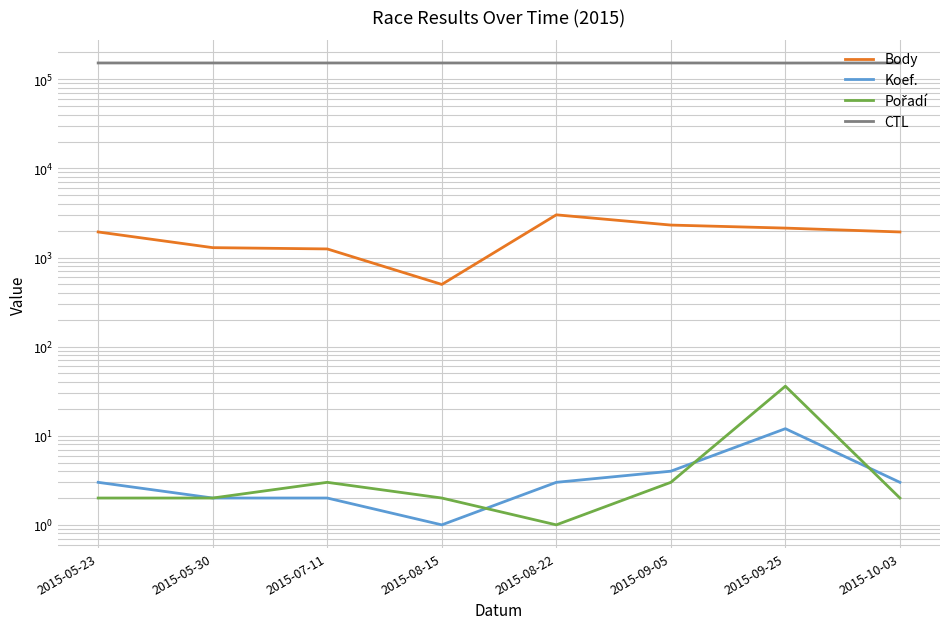

How many intersections are there between Koef. and Pořadí?

3